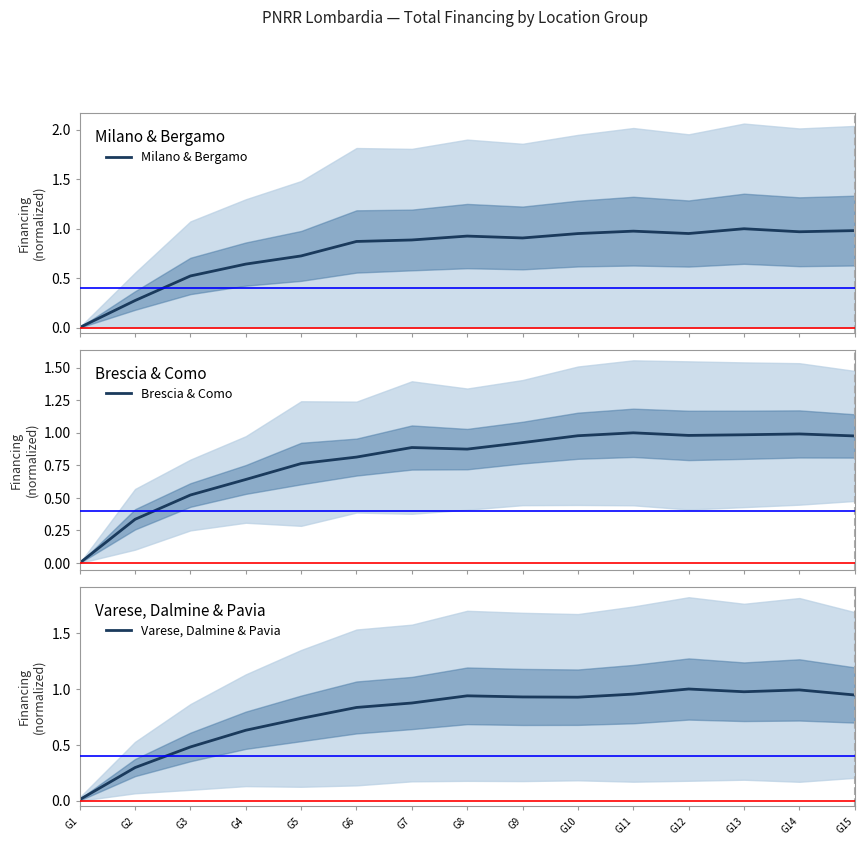

What is the difference between the second highest and minimum values in the Milano & Bergamo series?

1.0